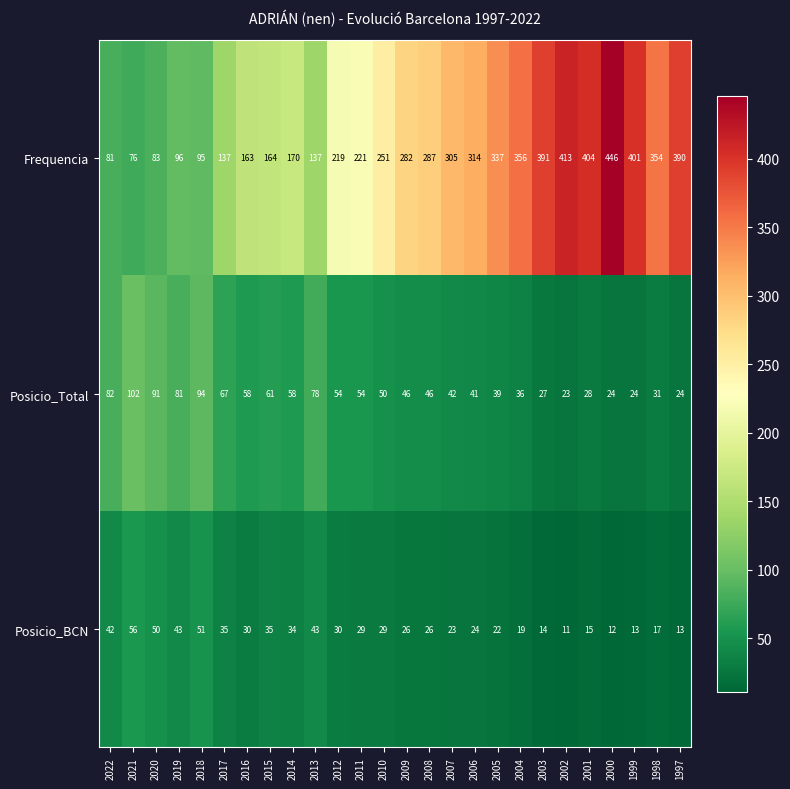

What is the spread (max minus min) of values at 1997?

377